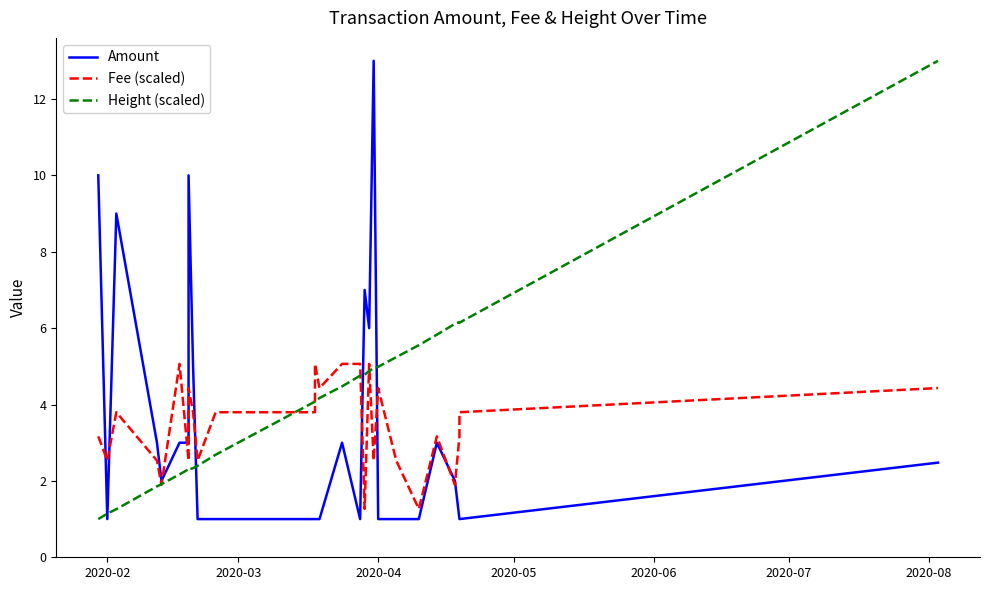

What is the maximum value for Height (scaled)?

13.0